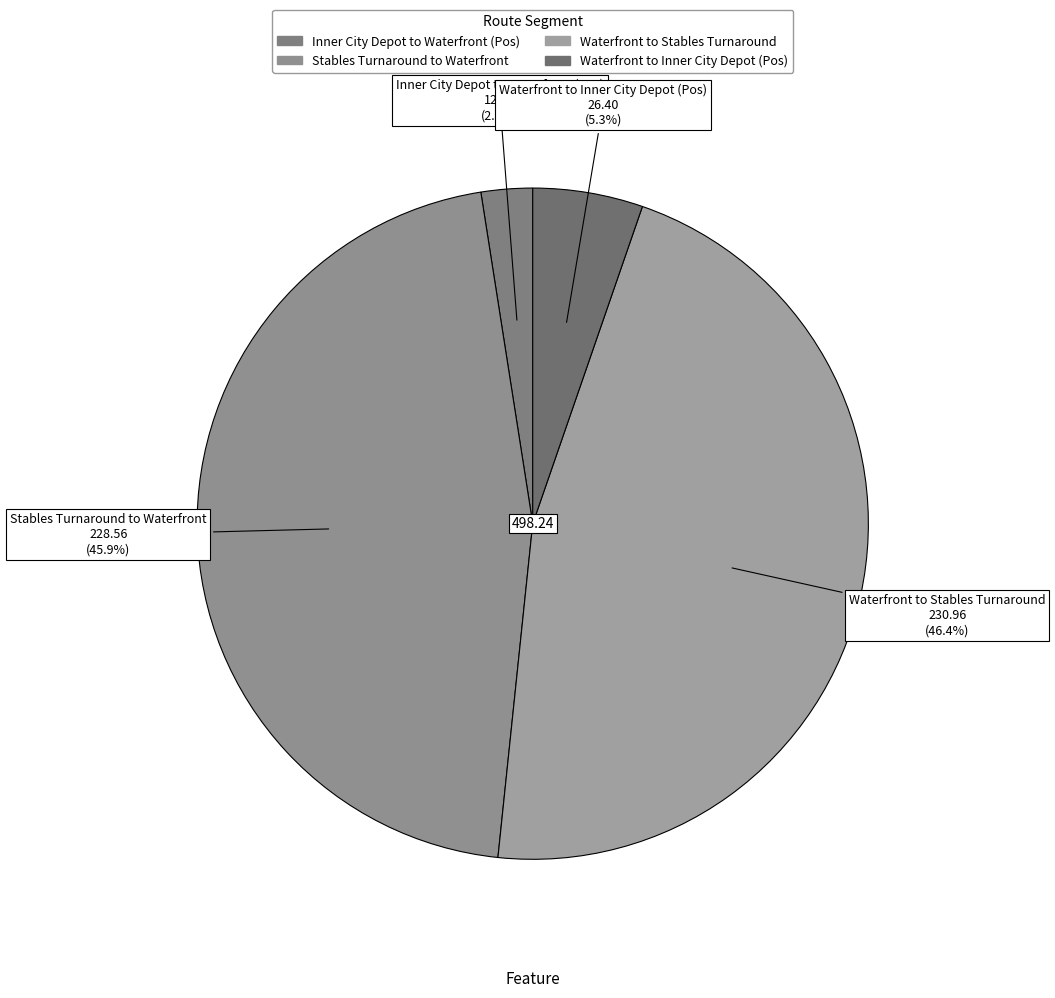

Is Stables Turnaround to Waterfront the majority of the pie?

No